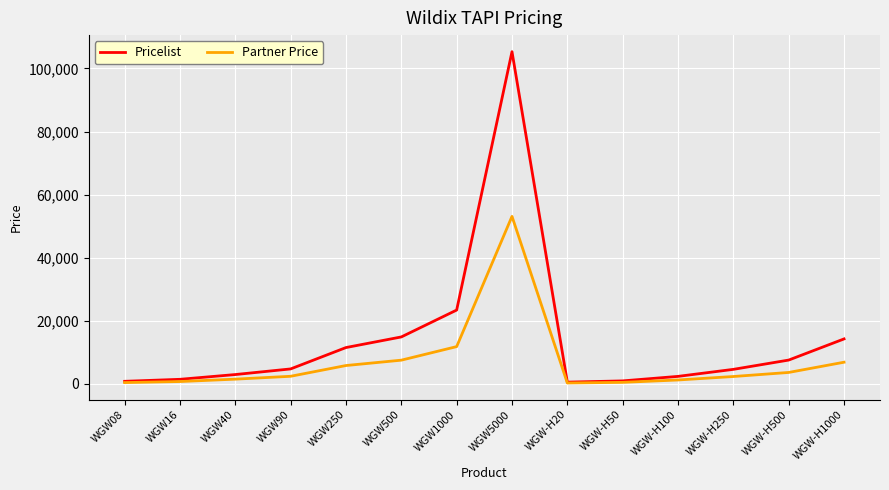

Rank the series by their maximum value, from lowest to highest.

Partner Price, Pricelist